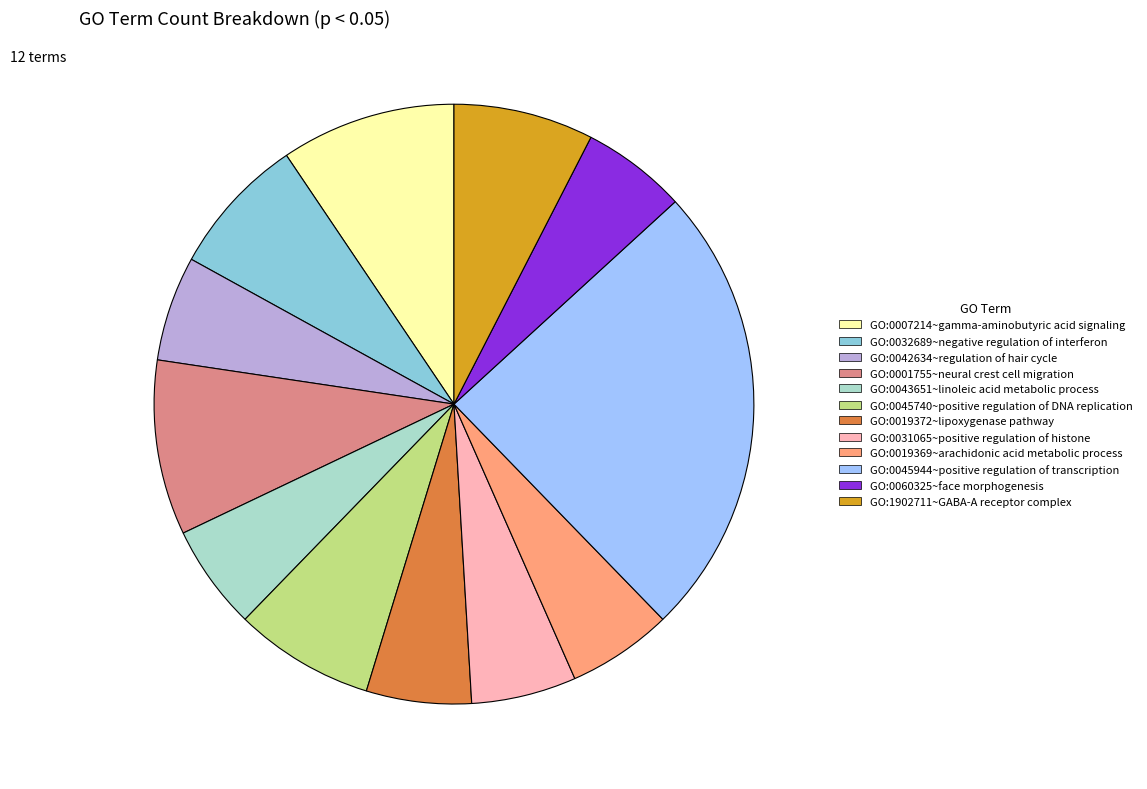

Does GO:0042634~regulation of hair cycle account for over 50% of the chart?

No